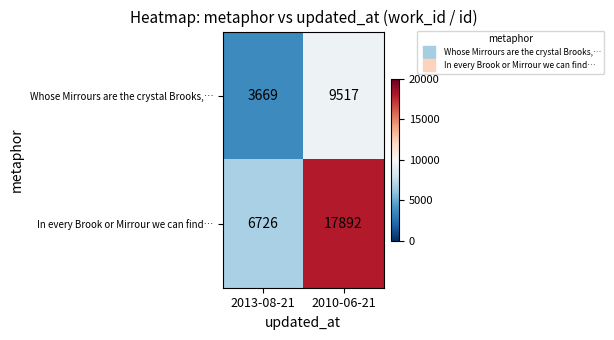

Rank the series by their maximum value, from highest to lowest.

In every Brook or Mirrour we can find…, Whose Mirrours are the crystal Brooks,…